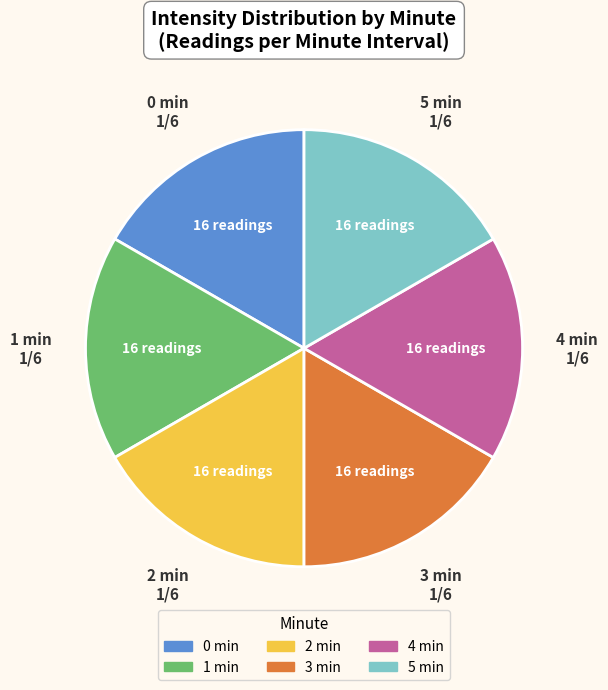

Is there any slice that represents more than half of the pie?

No